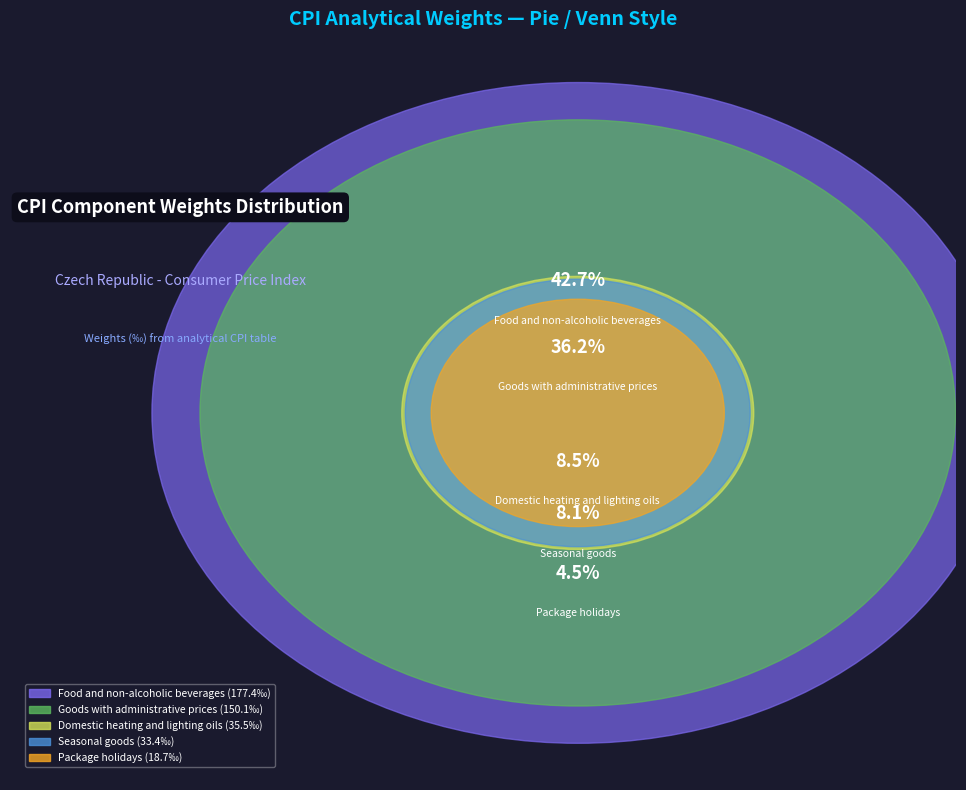

To the nearest percent, what is the average slice percentage?

20%